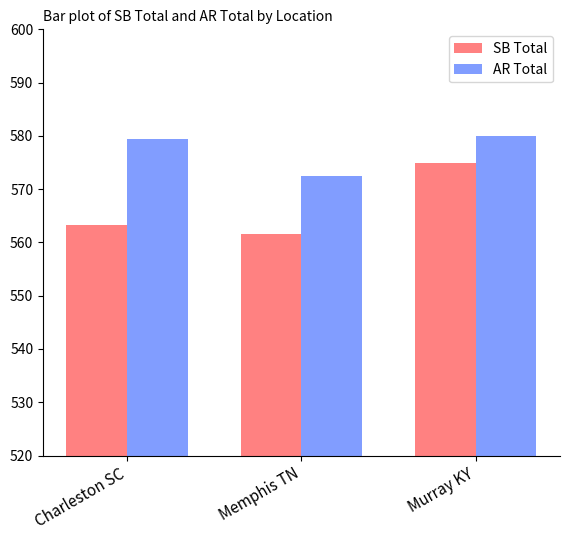

Is the value of SB Total at Murray KY greater than the value of AR Total at Murray KY?

No